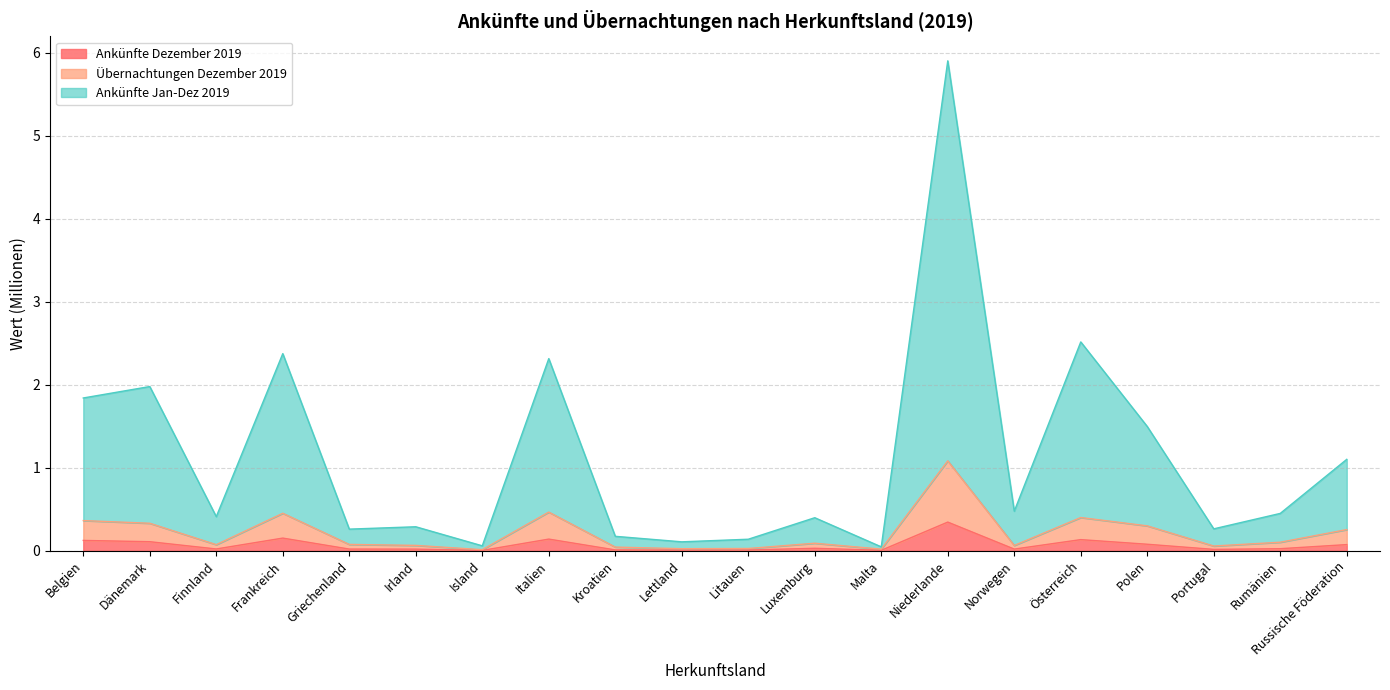

In Ankünfte Jan-Dez 2019, how many points are higher than both neighbors (excluding endpoints)?

7